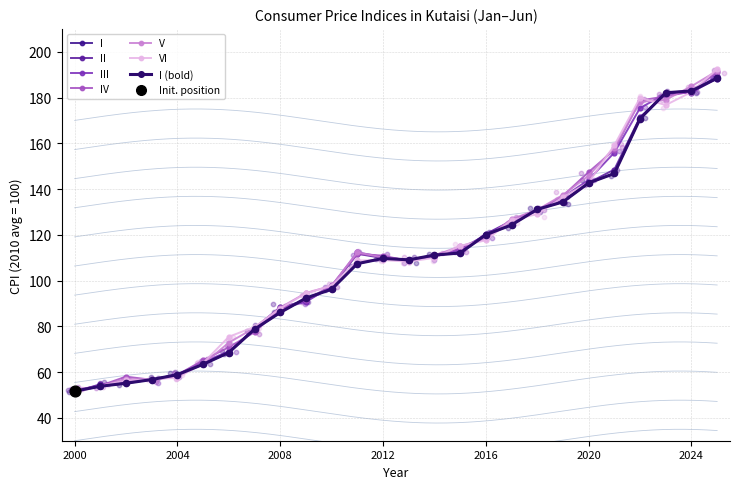

At how many categories does at least one series exceed 166?

4